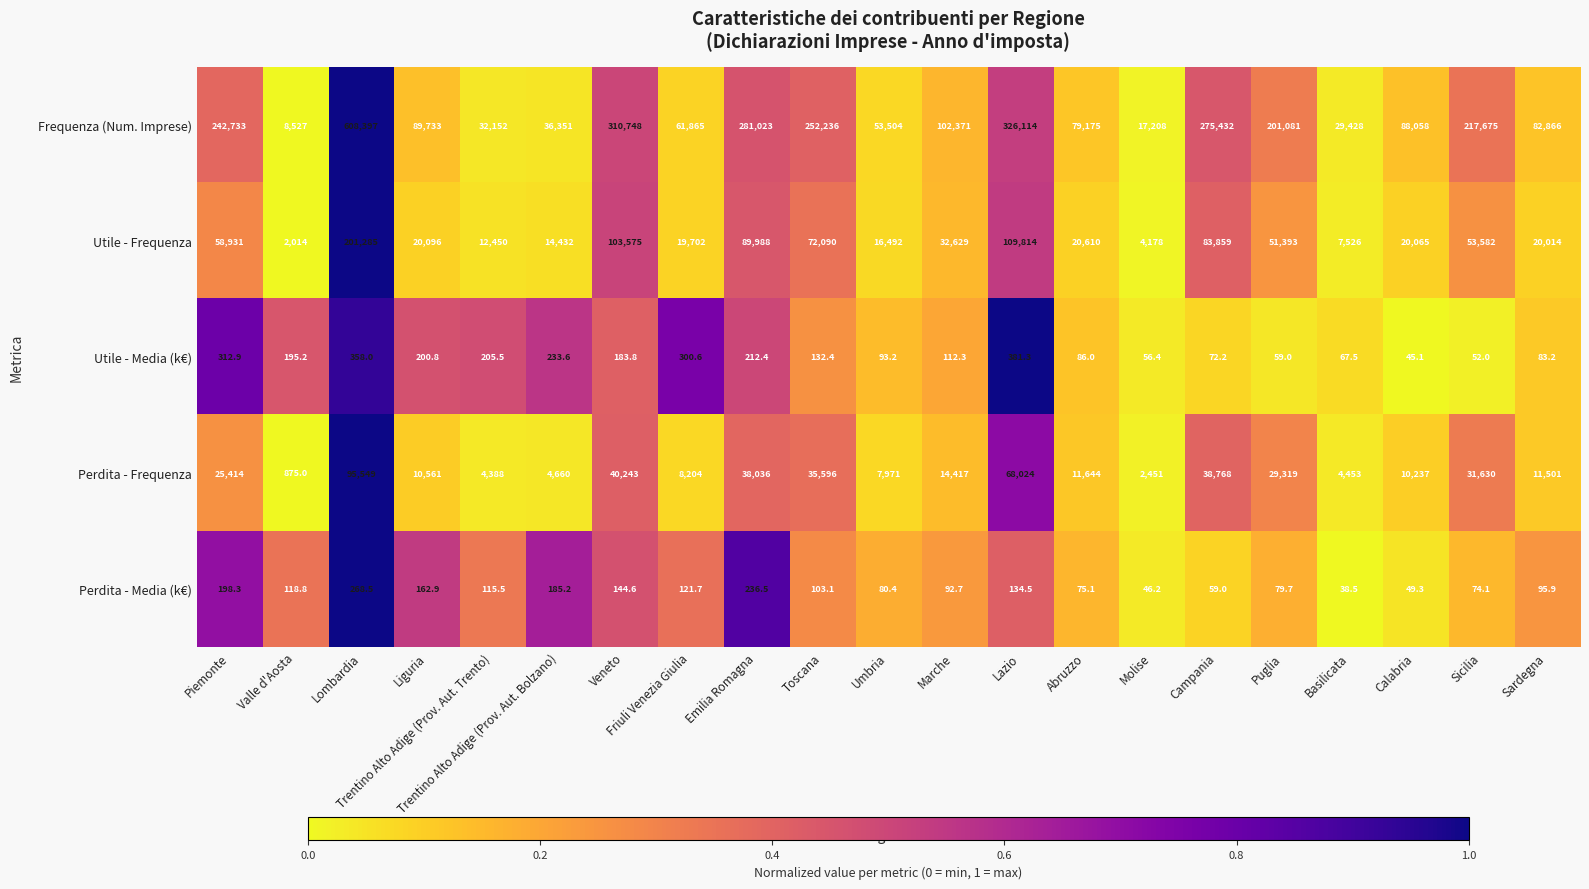

Rank the series at Lazio from lowest to highest value.

Perdita - Media (k€), Utile - Media (k€), Perdita - Frequenza, Utile - Frequenza, Frequenza (Num. Imprese)